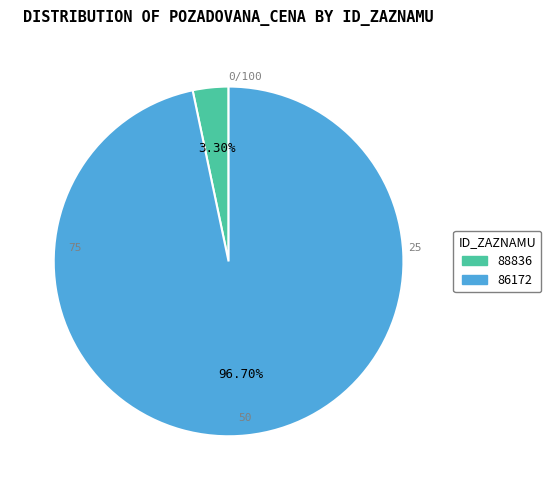

To the nearest percent, what percentage of the pie is 88836?

3%